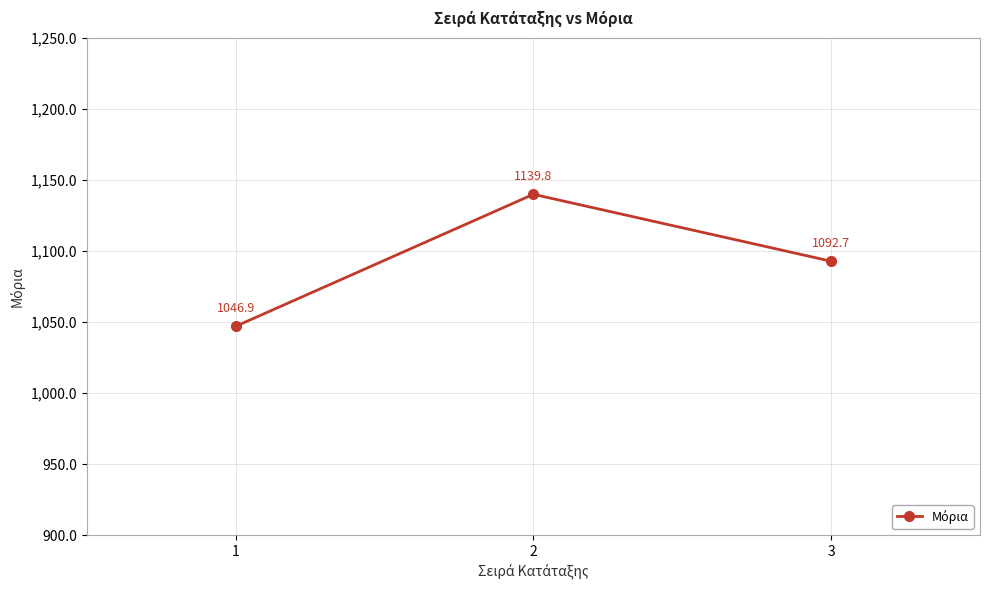

Reading left to right, what are all the values shown in this chart?

1=1046.9	2=1139.8	3=1092.7